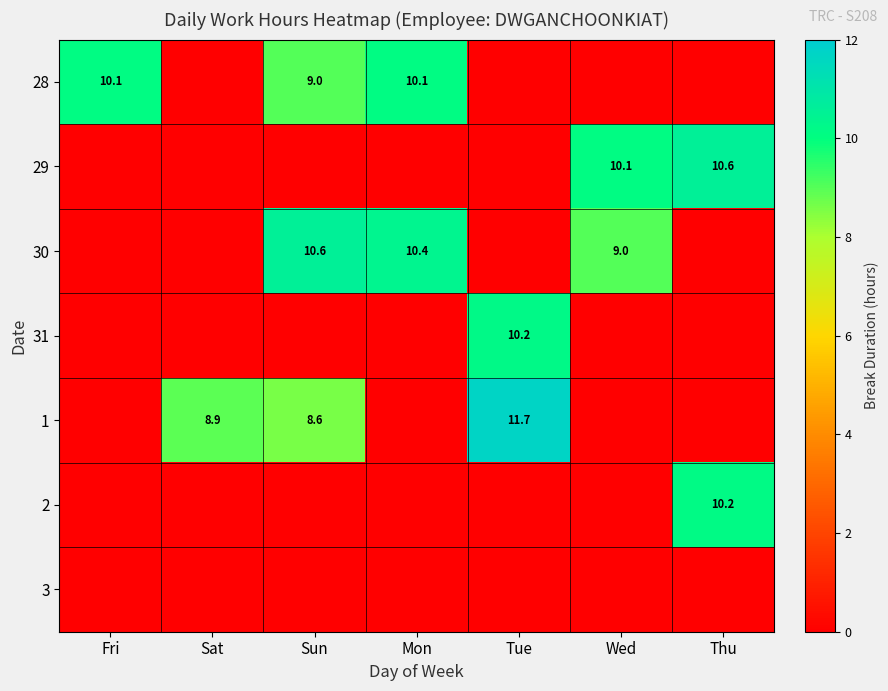

At which category is the sum across all series the highest?

Sun